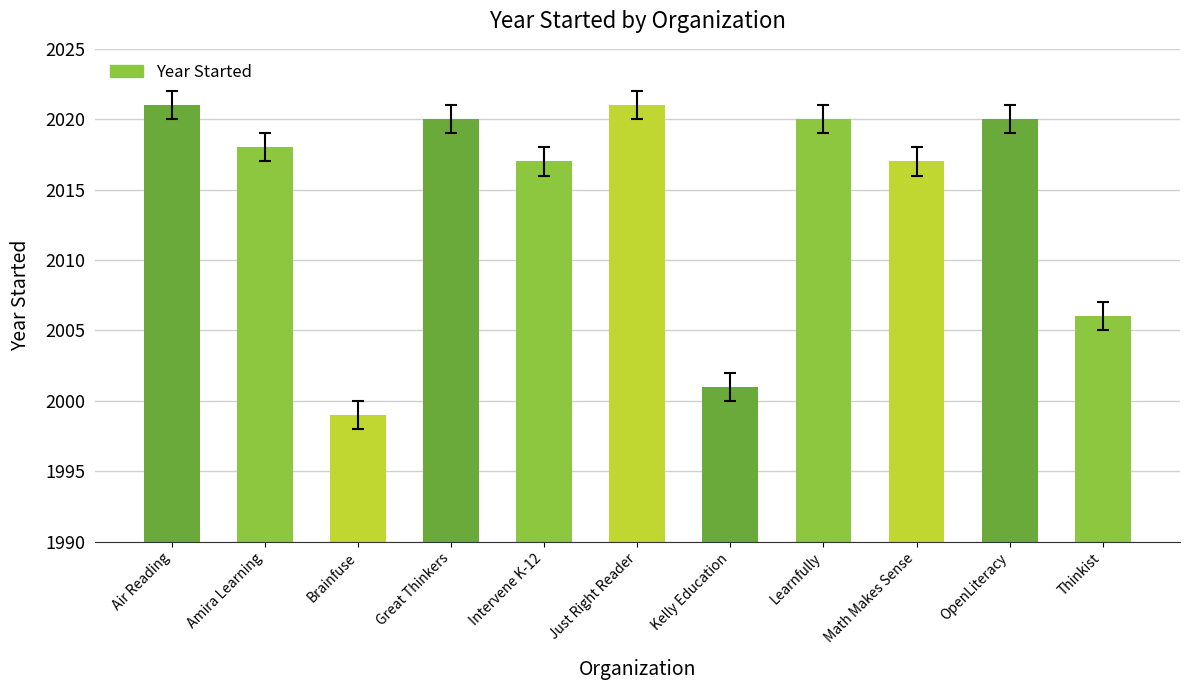

At which label is the value closest to 2010?

Thinkist